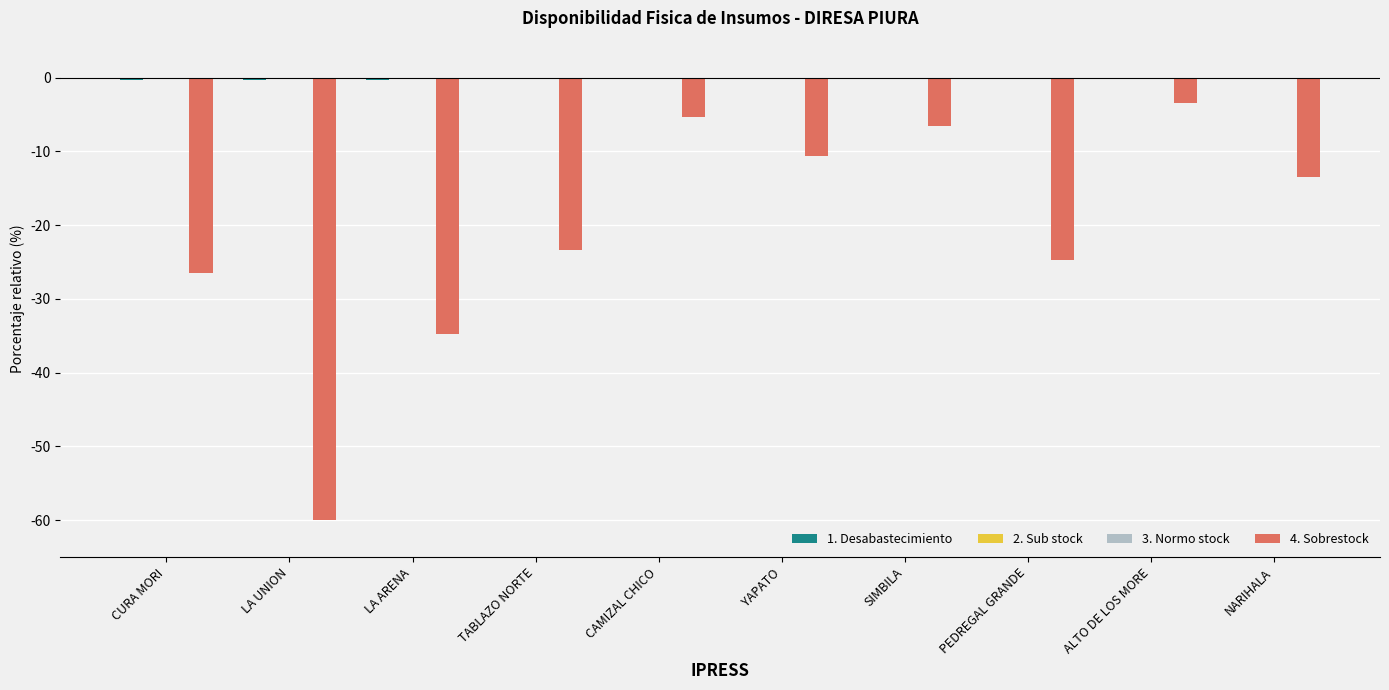

At which label does 4. Sobrestock reach its peak?

ALTO DE LOS MORE